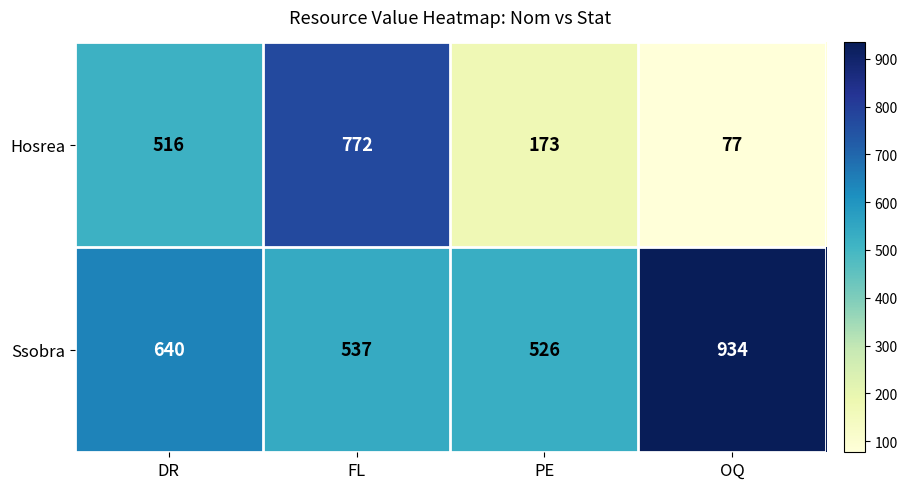

What is the difference between the highest and lowest values at PE?

353